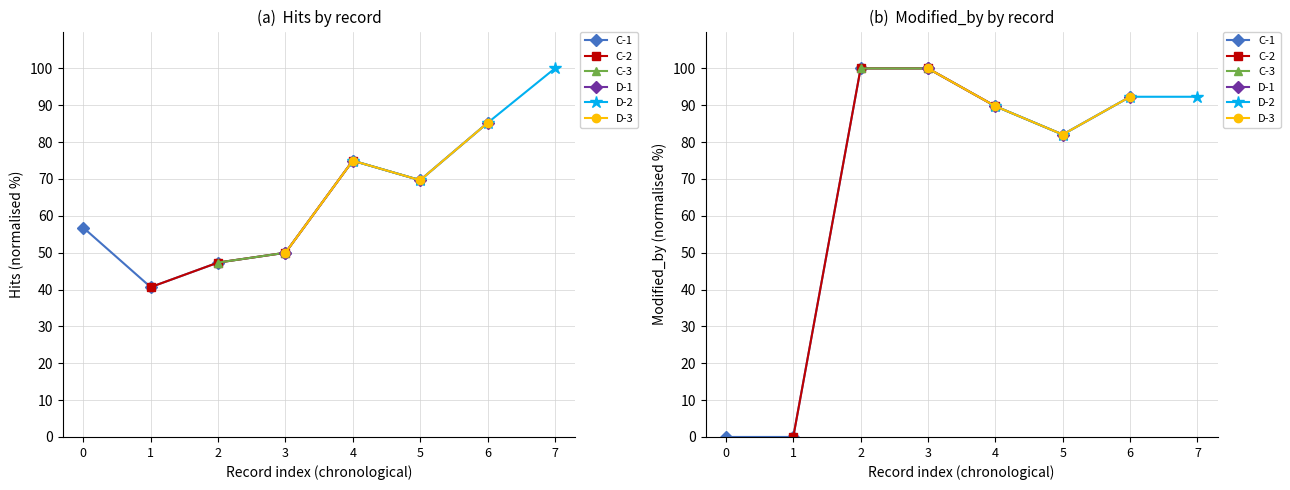

True or false: C-1 and C-2 intersect in this chart.

False